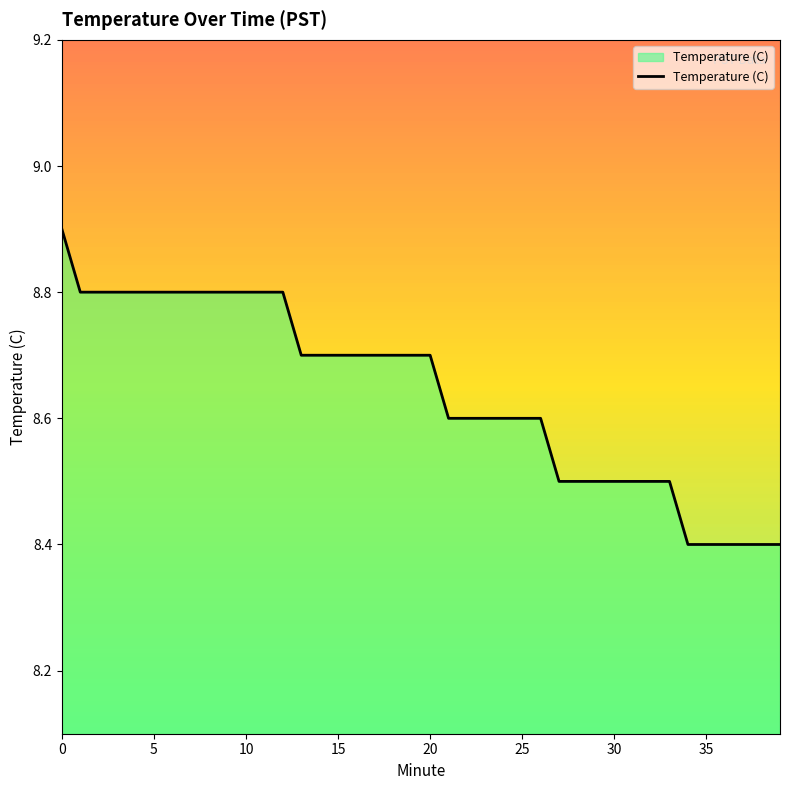

Reading left to right, transcribe all the data shown in this chart.

8.9	8.8	8.8	8.8	8.8	8.8	8.8	8.8	8.8	8.8	8.8	8.8	8.8	8.7	8.7	8.7	8.7	8.7	8.7	8.7	8.7	8.6	8.6	8.6	8.6	8.6	8.6	8.5	8.5	8.5	8.5	8.5	8.5	8.5	8.4	8.4	8.4	8.4	8.4	8.4